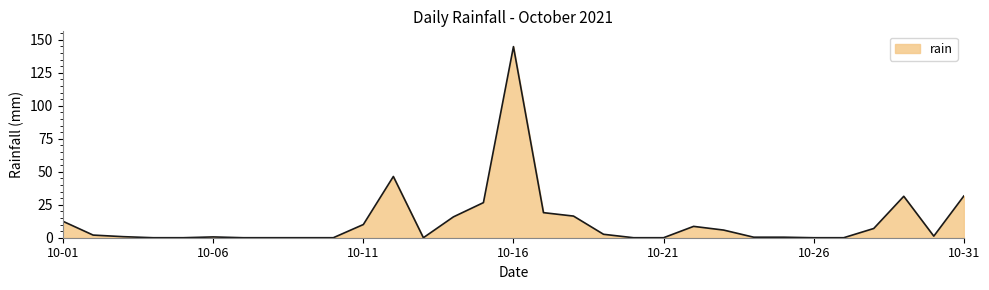

What is the greatest value displayed?

144.8